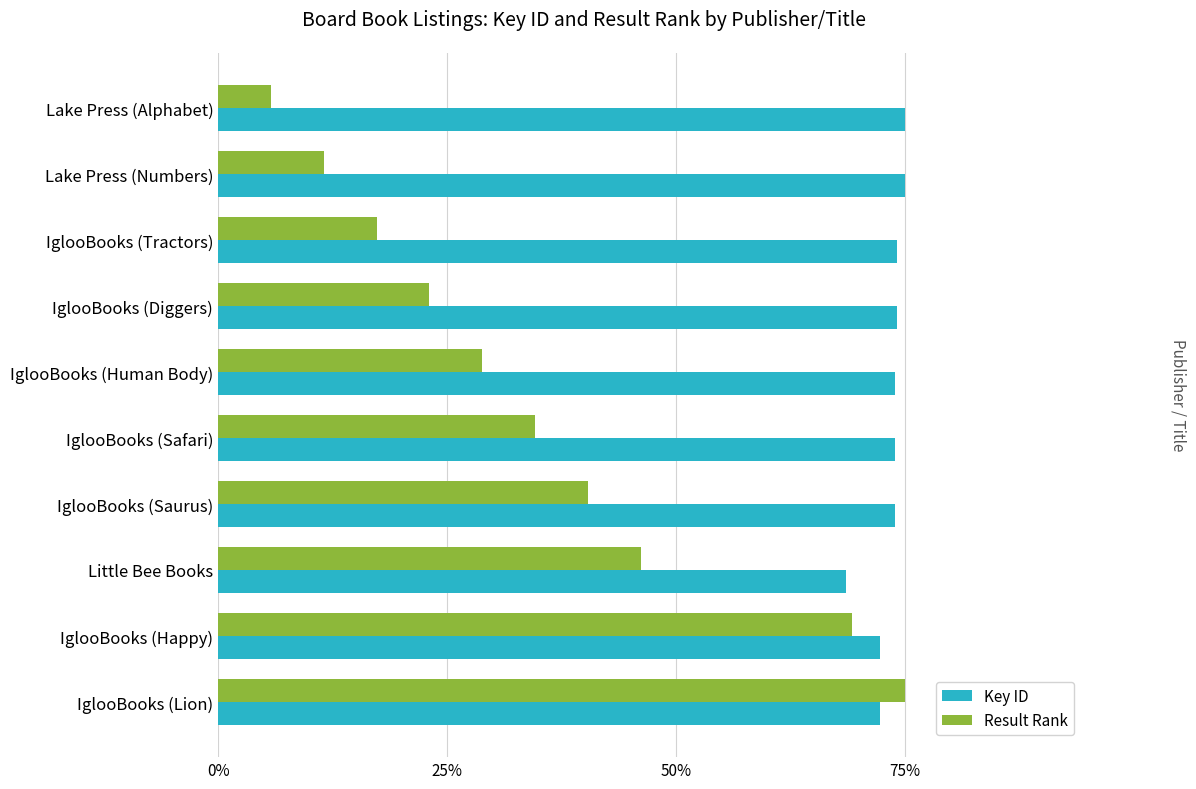

What value does the Result Rank series have at IglooBooks (Diggers)?

23.1